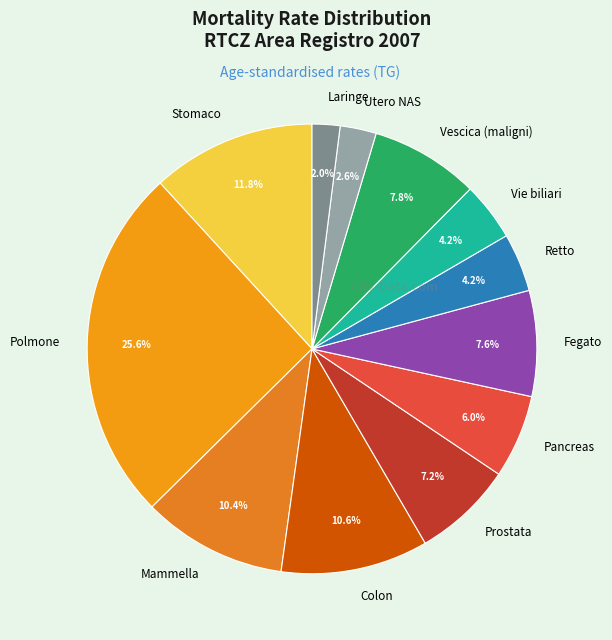

Between Fegato and Stomaco, which is larger?

Stomaco